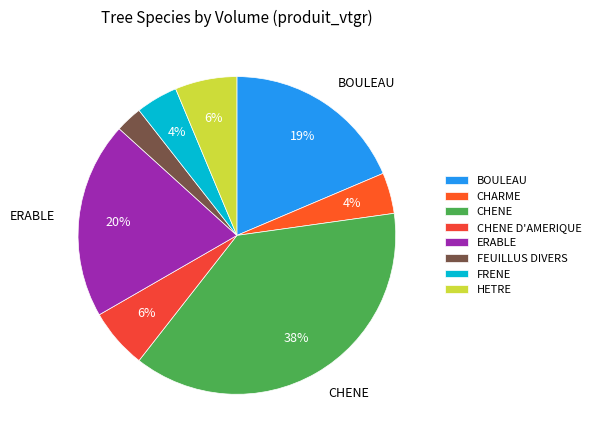

Count the number of slices in the pie.

8